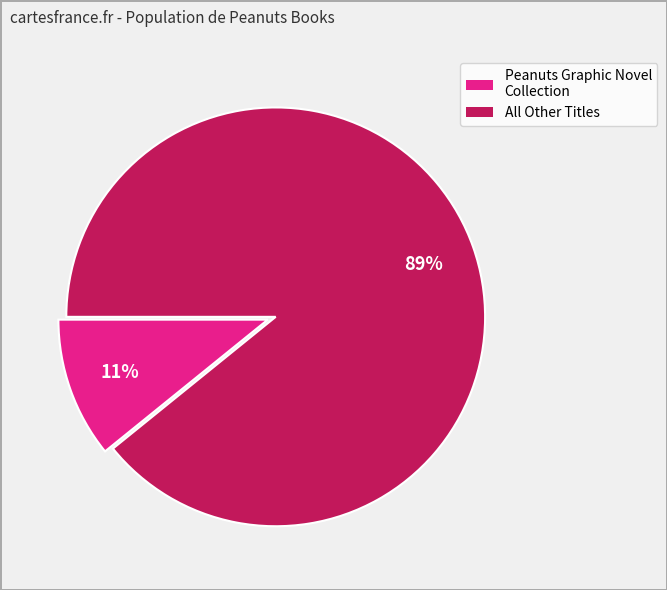

Is there a majority slice in this chart?

Yes